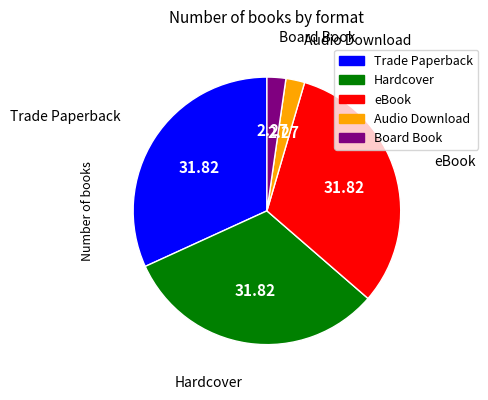

Is there a majority slice in this chart?

No